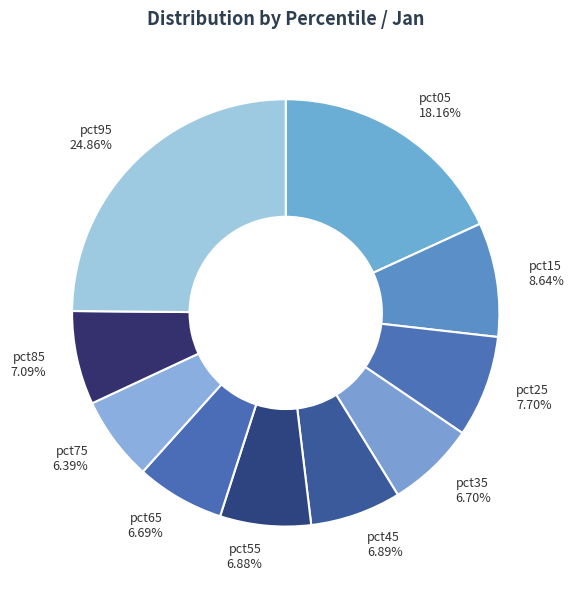

To the nearest percent, what percentage of the pie is pct65?

7%